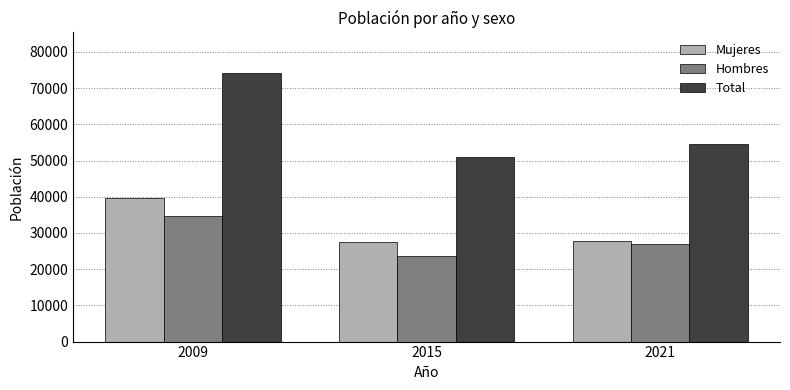

What is the difference between the second highest and minimum values in the Hombres series?

3319